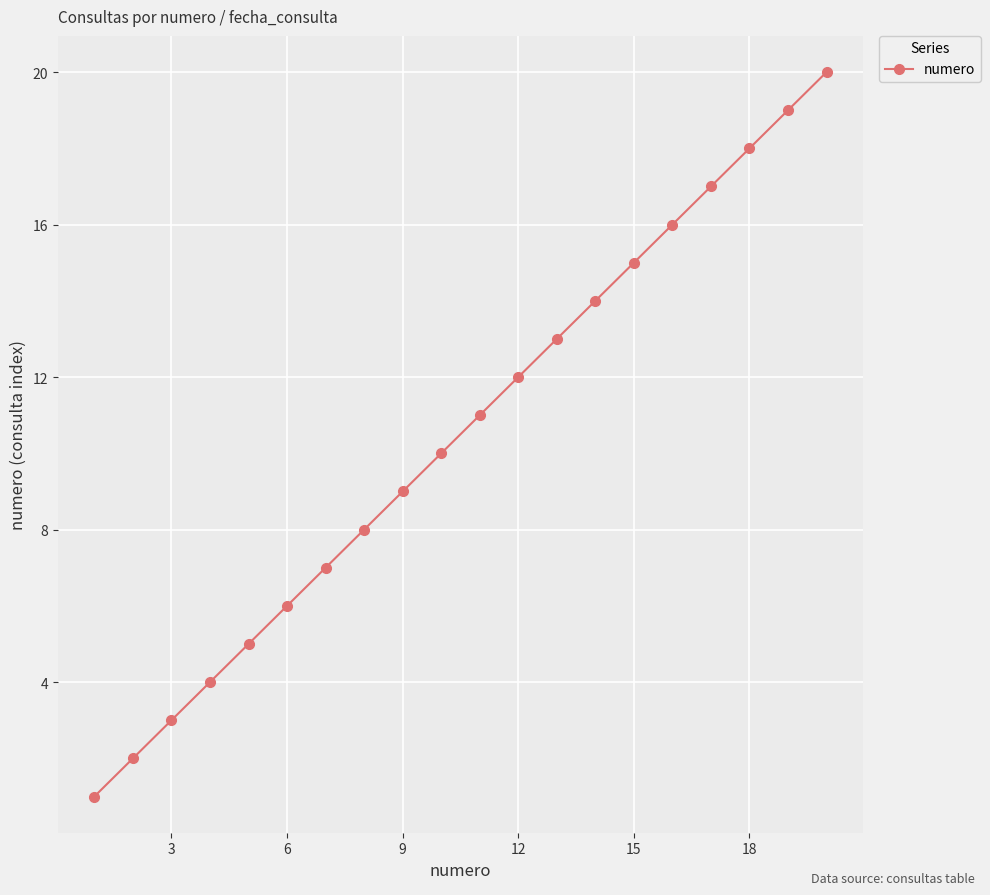

What is the sum of all values?

210